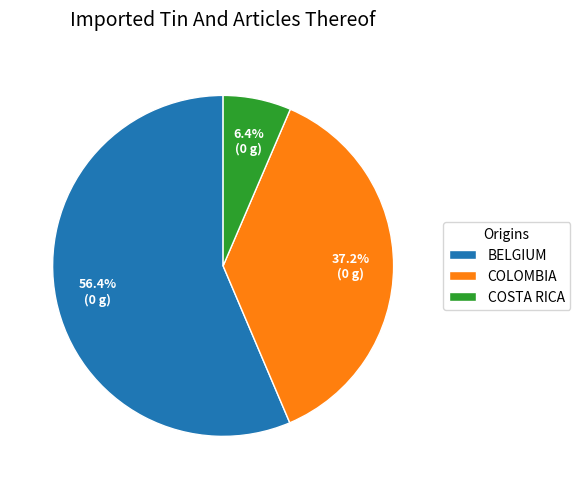

How much of the chart is everything except COLOMBIA?

62.8%